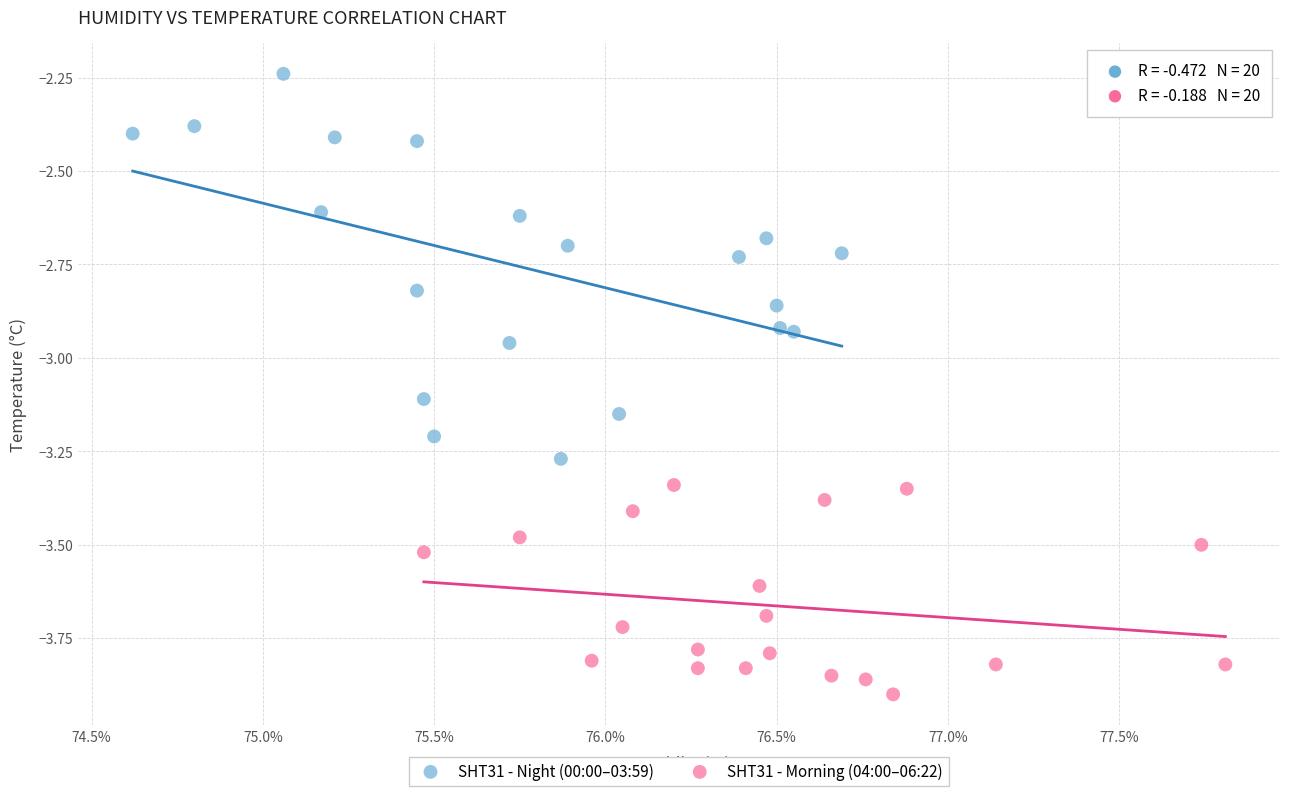

Which series has the largest Y range (max minus min)?

SHT31 - Night (00:00–03:59)